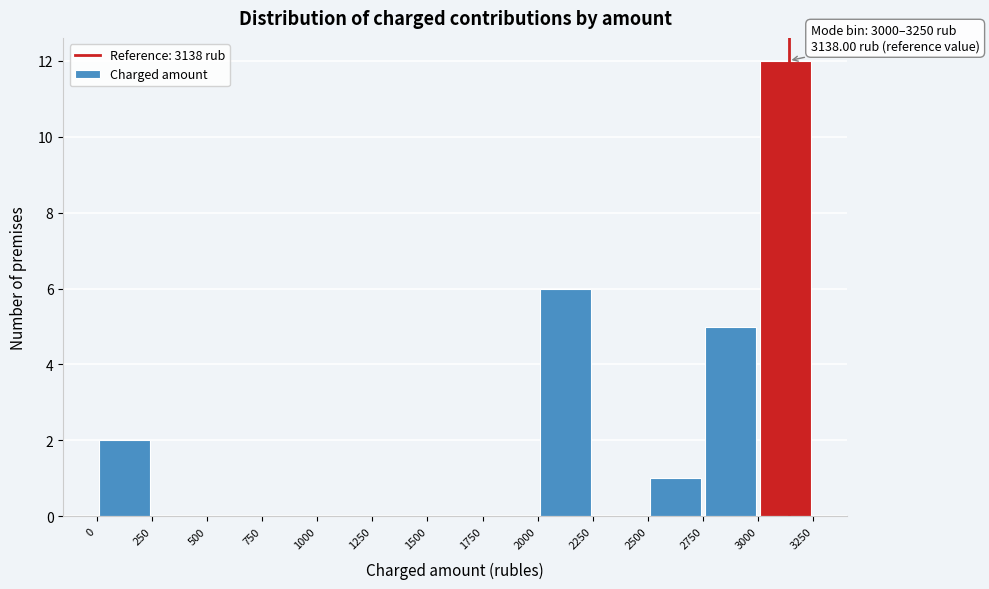

Over which range of the x-axis is the bar tallest?

3000 to 3250